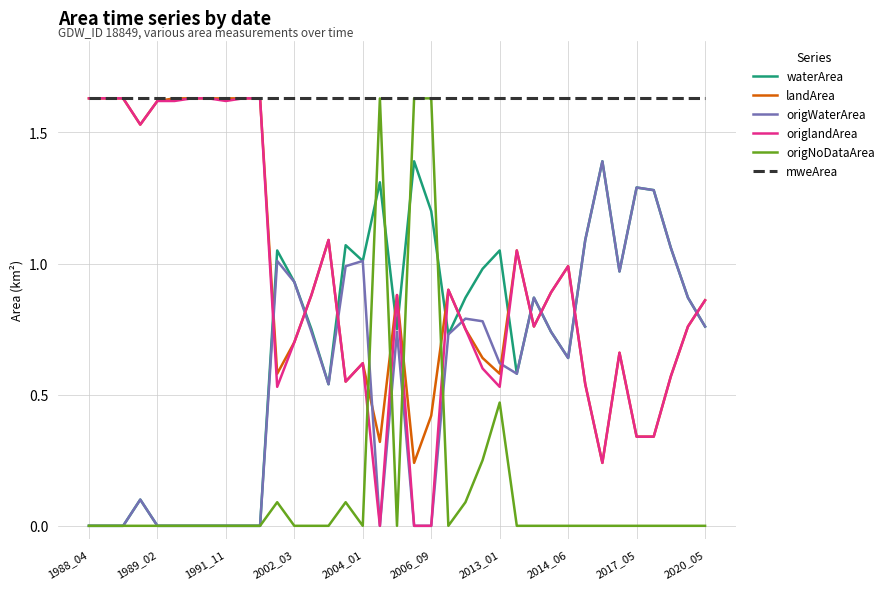

How many intersections are there between landArea and origWaterArea?

10